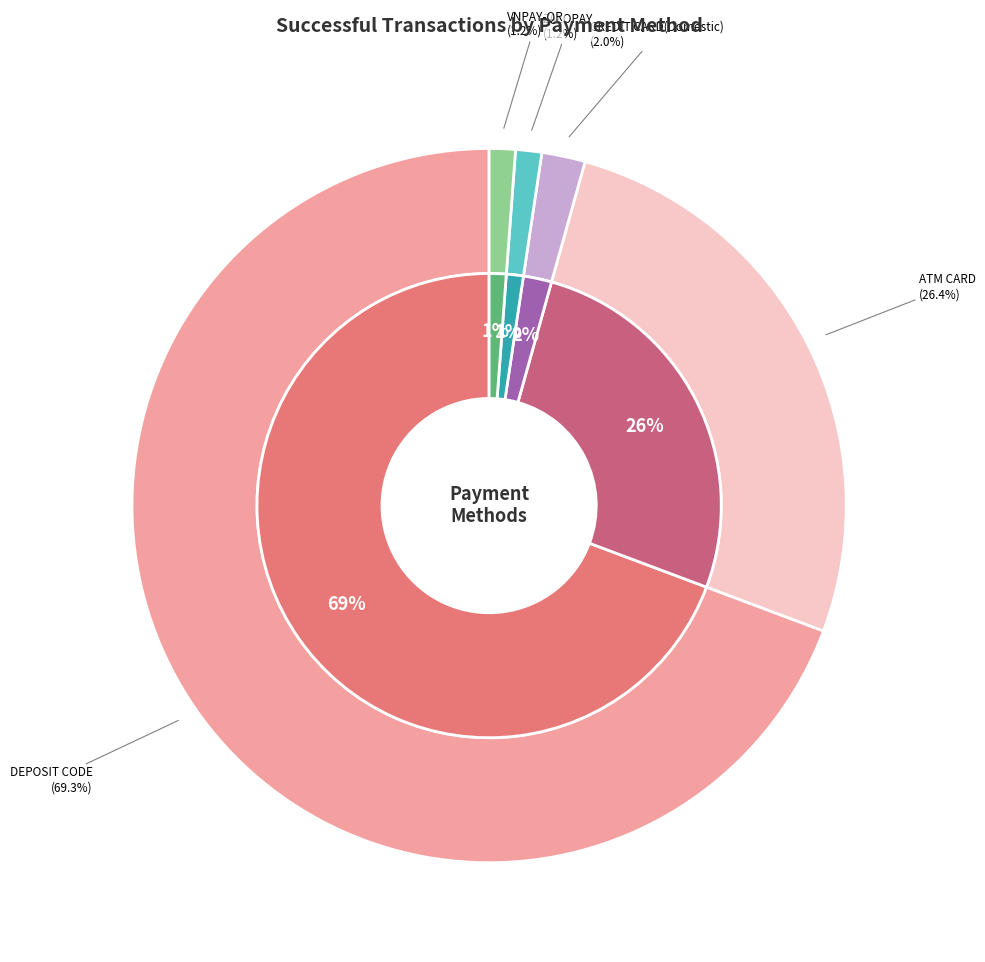

To the nearest percent, what is the difference between the ZALOPAY and DEPOSIT CODE slice percentages?

68%